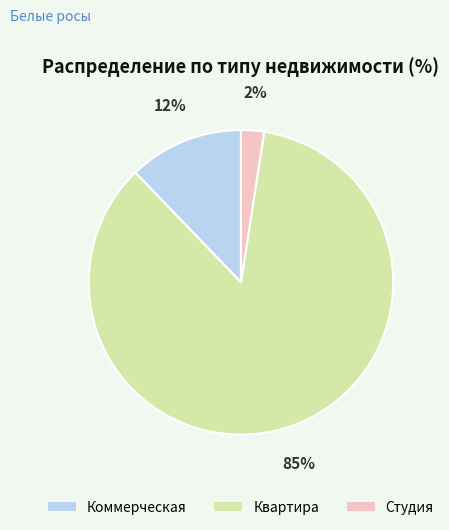

Which slice represents more than half of the pie?

Квартира